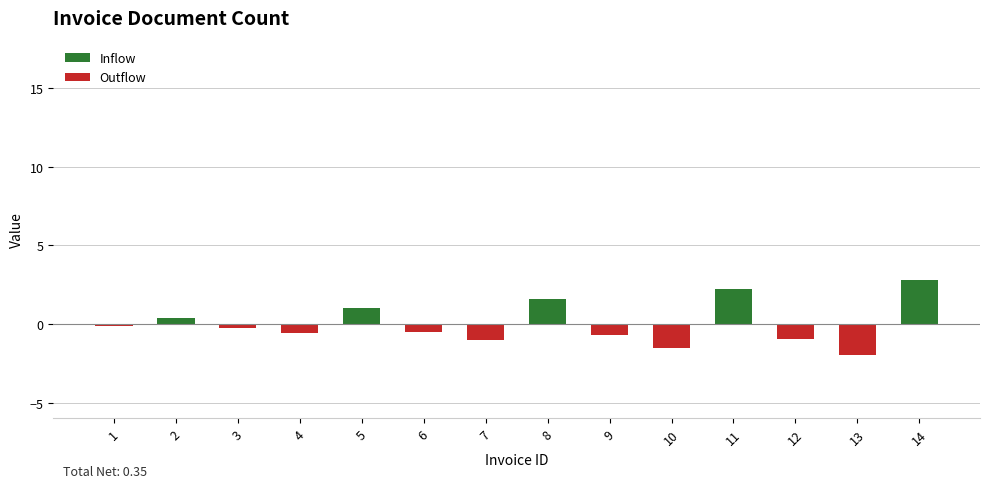

At 3, list the series in order from smallest to largest.

Outflow, Inflow